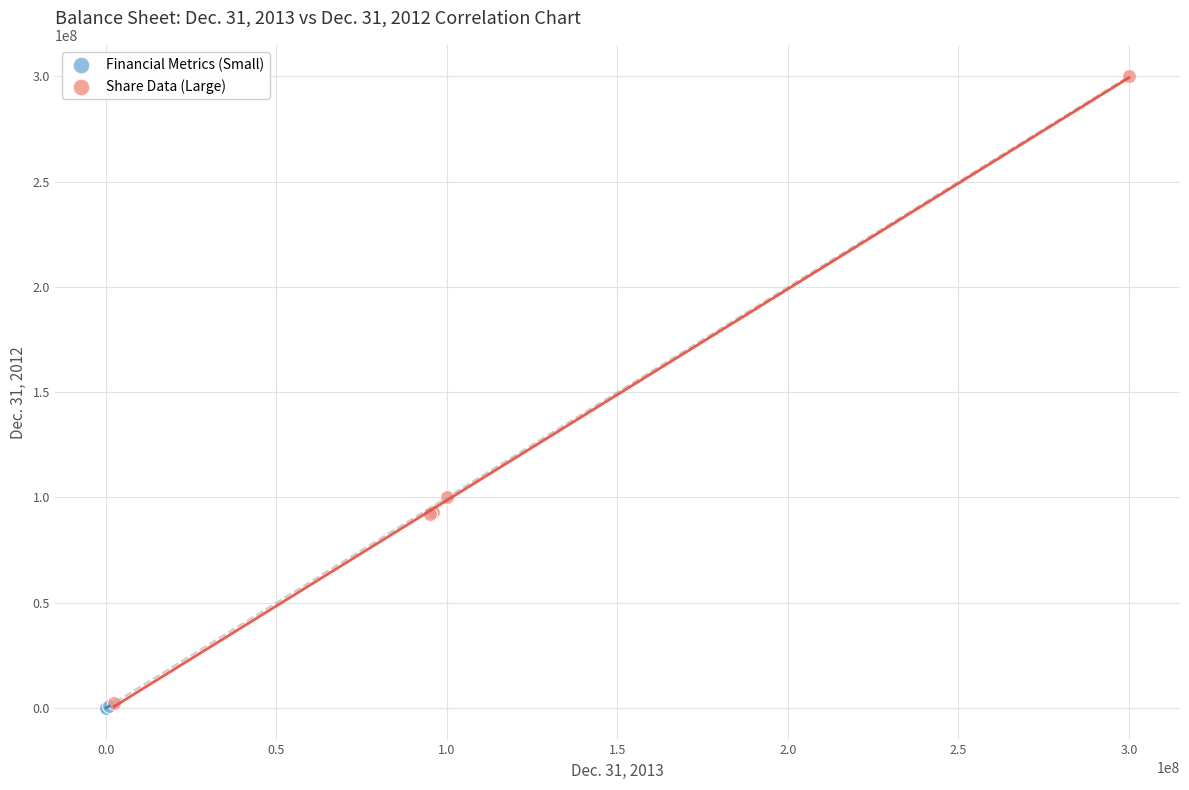

Which series reaches the maximum Y coordinate?

Share Data (Large)